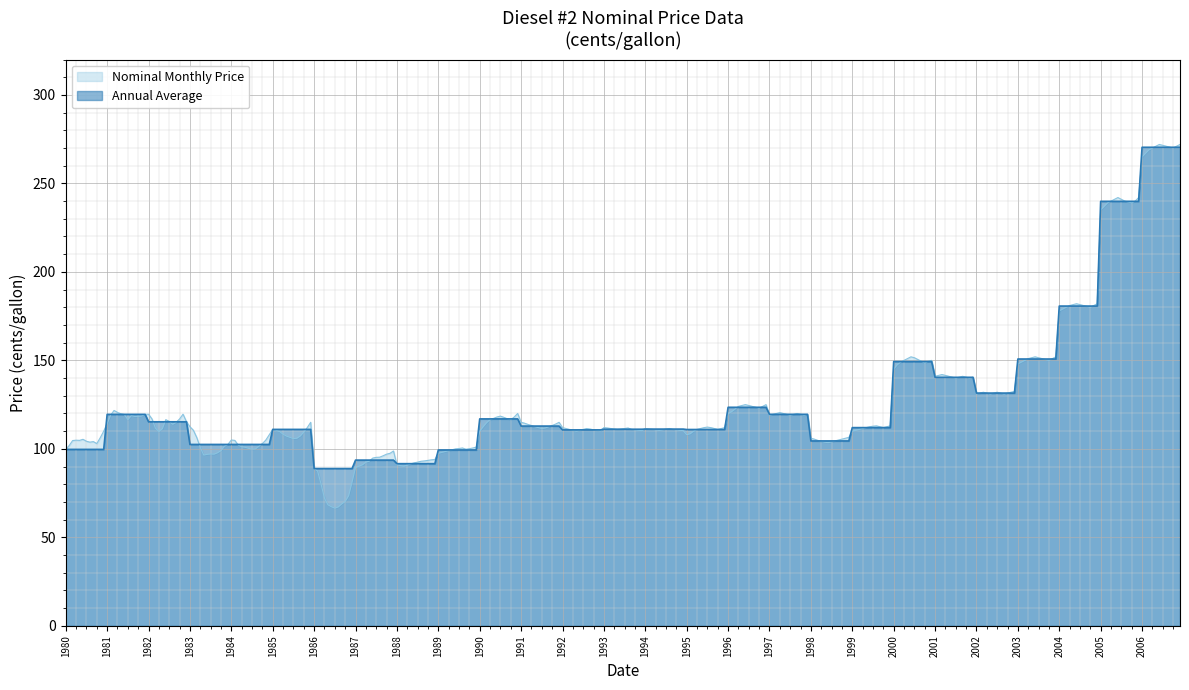

Which series changed the most between 1996 and 1998?

Annual Average